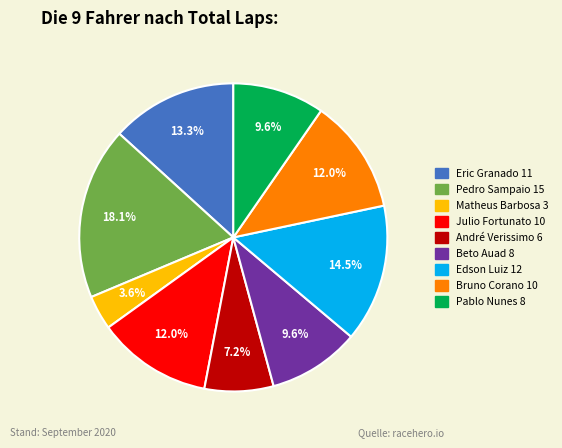

Is there a majority slice in this chart?

No